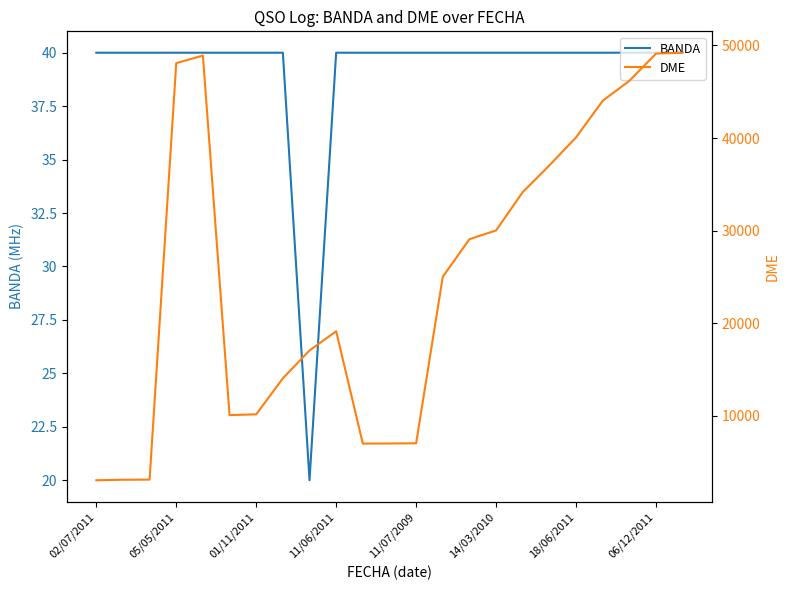

True or false: DME and BANDA cross at least once.

False